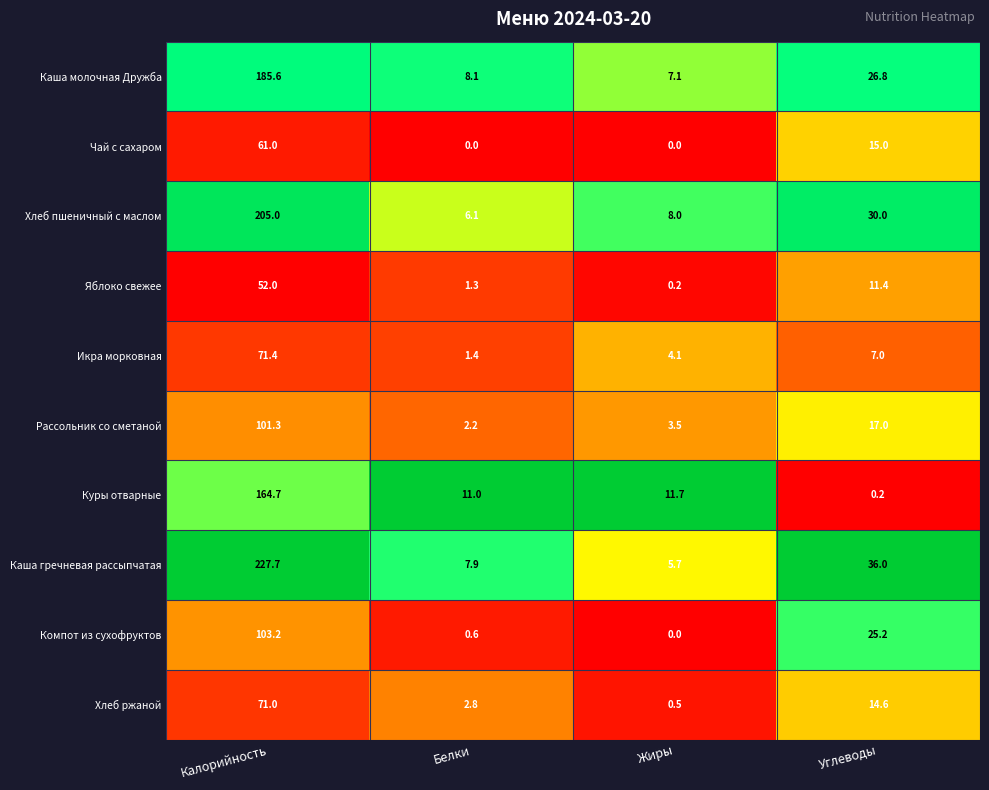

What is the total value across all series at Жиры?

40.8